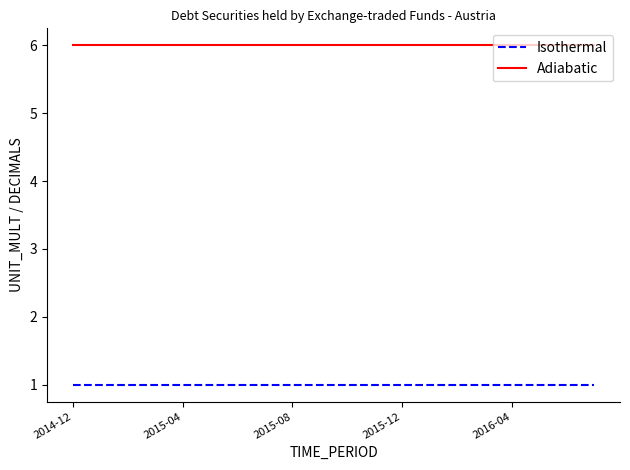

How many lines are shown in the chart?

2